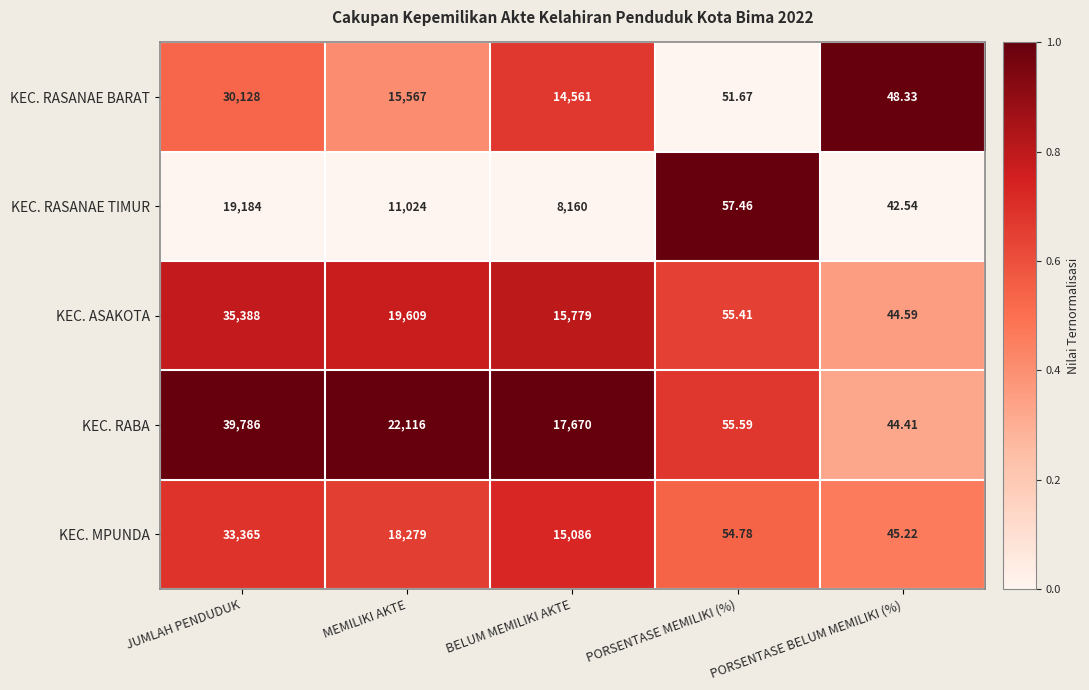

At which label is KEC. MPUNDA closest to 16705?

MEMILIKI AKTE